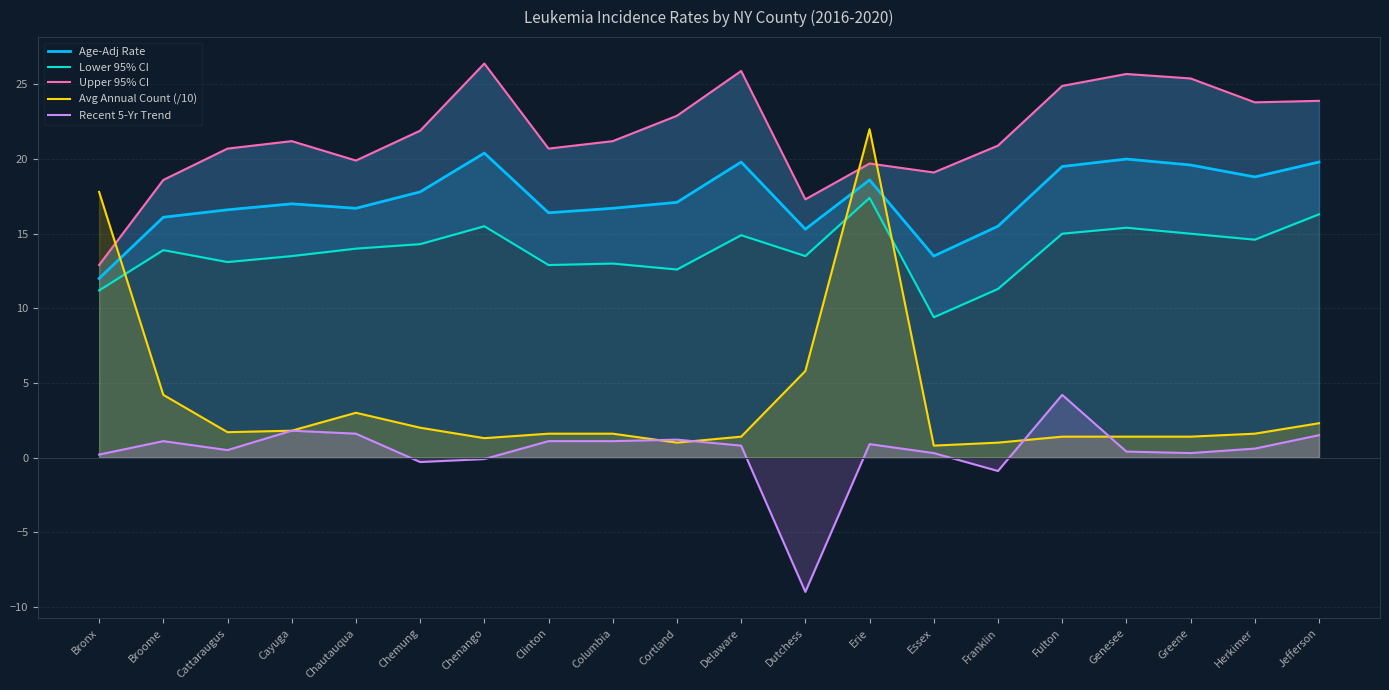

True or false: Avg Annual Count (/10) has a value of 4.2 at Broome.

True